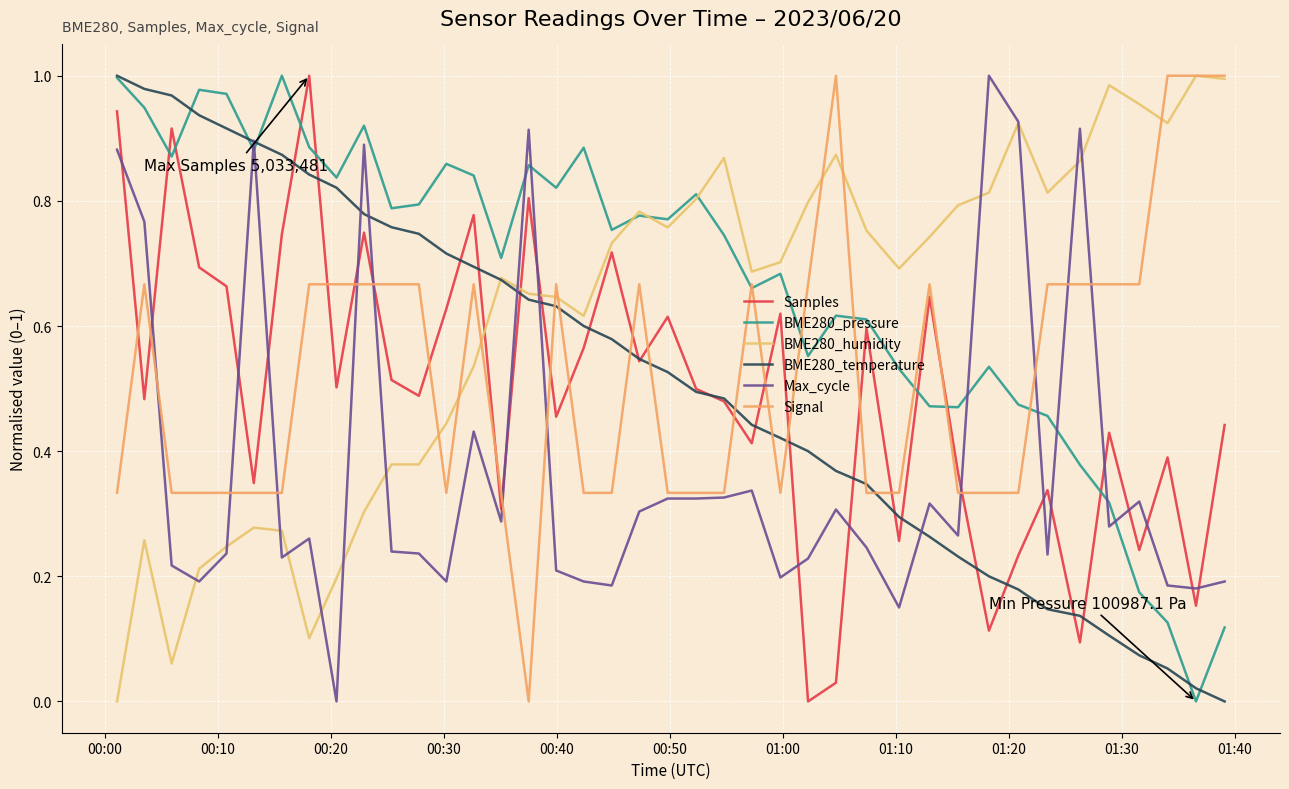

Which series ends up on top after the final intersection of BME280_humidity and BME280_temperature?

BME280_humidity